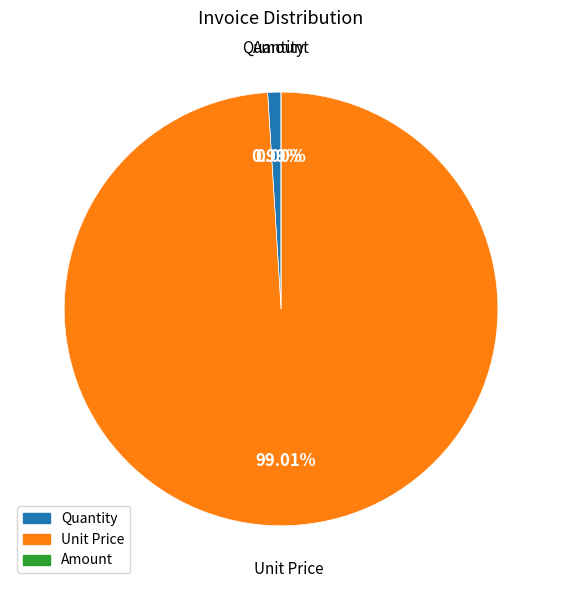

Is Tax (%) the majority of the pie?

No